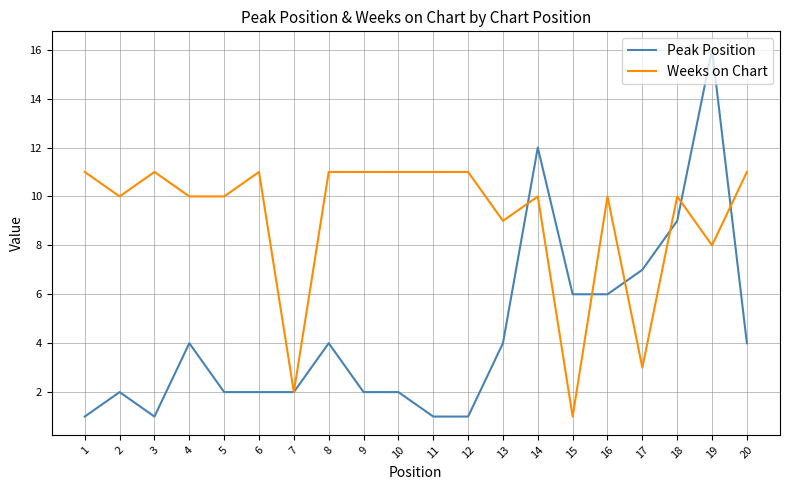

Reading left to right, transcribe all the data shown in this chart.

Peak Position: 1=1	2=2	3=1	4=4	5=2	6=2	7=2	8=4	9=2	10=2	11=1	12=1	13=4	14=12	15=6	16=6	17=7	18=9	19=16	20=4
Weeks on Chart: 1=11	2=10	3=11	4=10	5=10	6=11	7=2	8=11	9=11	10=11	11=11	12=11	13=9	14=10	15=1	16=10	17=3	18=10	19=8	20=11